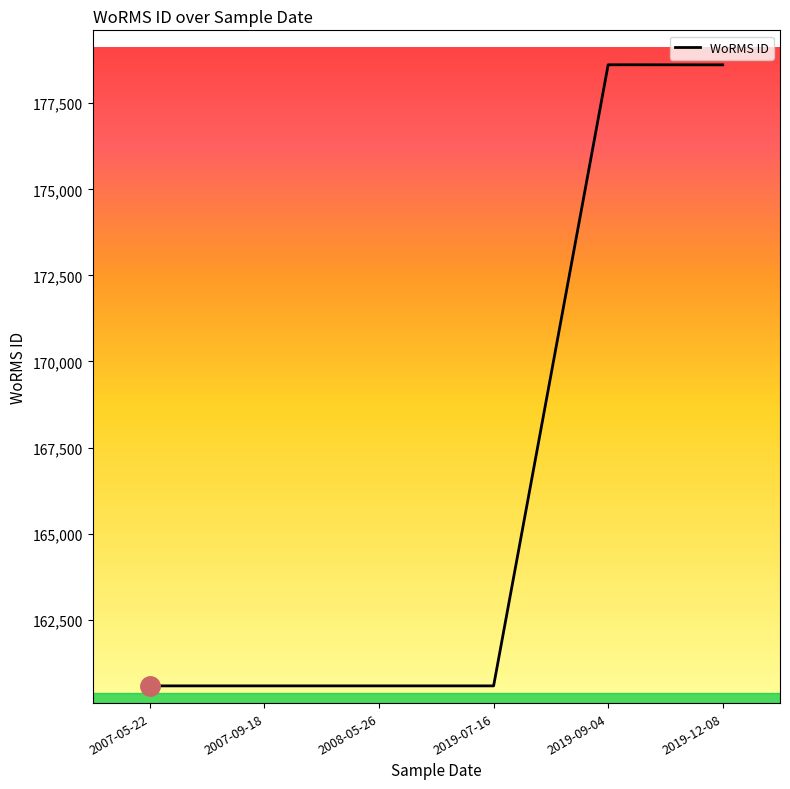

What is the difference between the values at 2019-07-16 and 2019-09-04?

18043